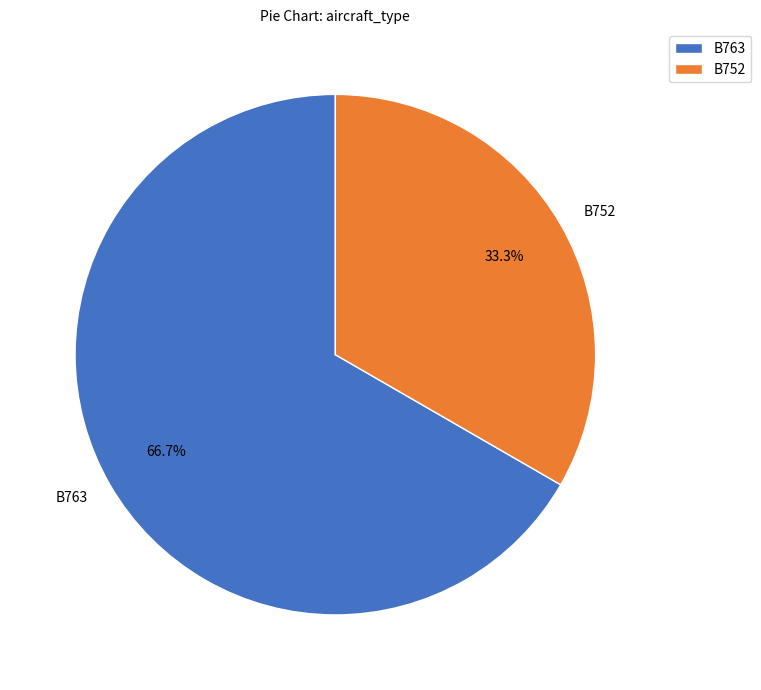

How many segments does this pie chart have?

2